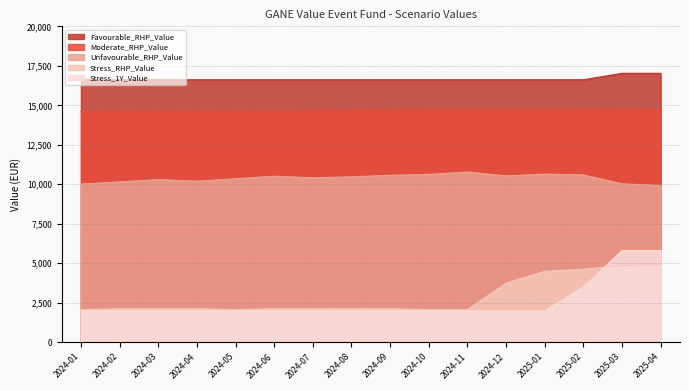

True or false: Stress_RHP_Value has more than 0 points higher than both neighbors.

True